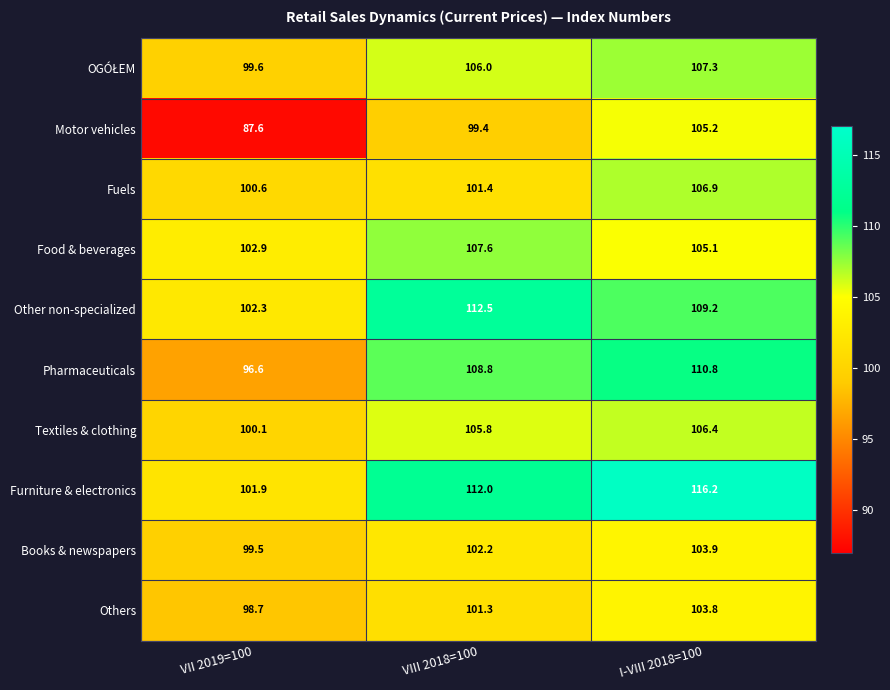

What is the spread (max minus min) of values at VIII 2018=100?

13.1